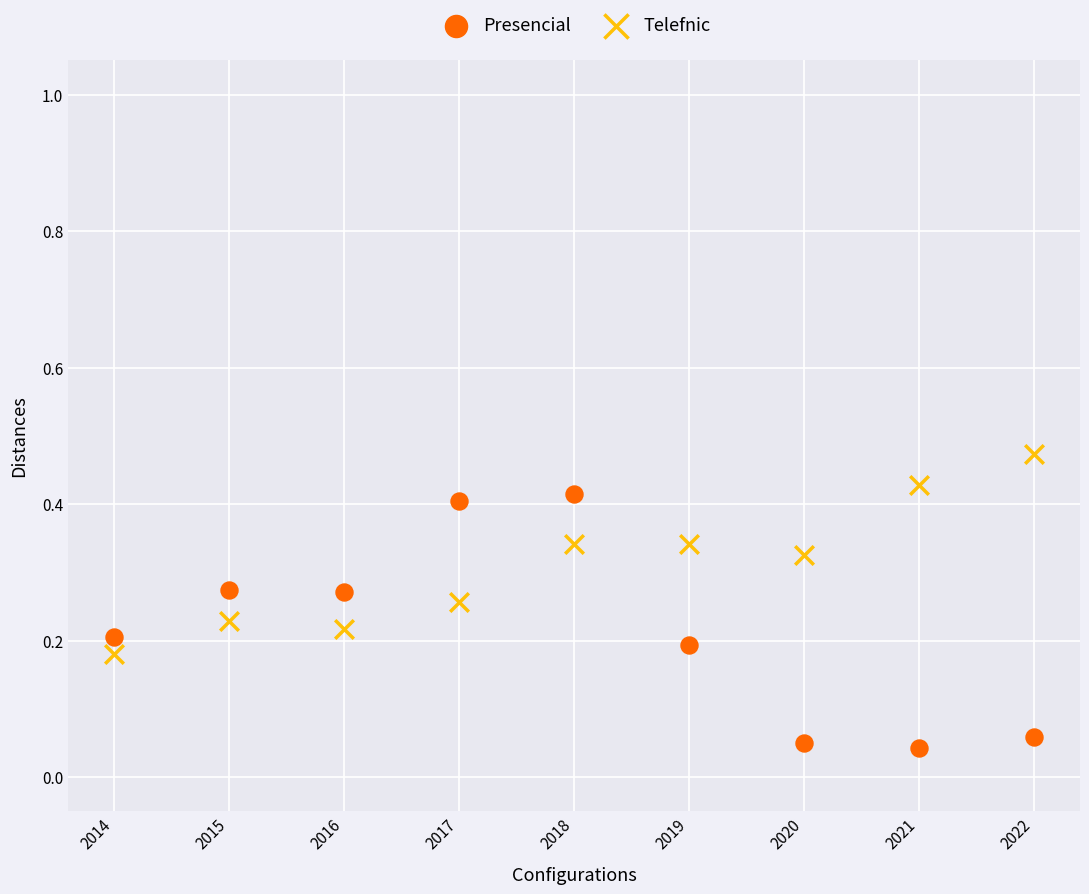

Which series contains the highest Y value?

Telefnic